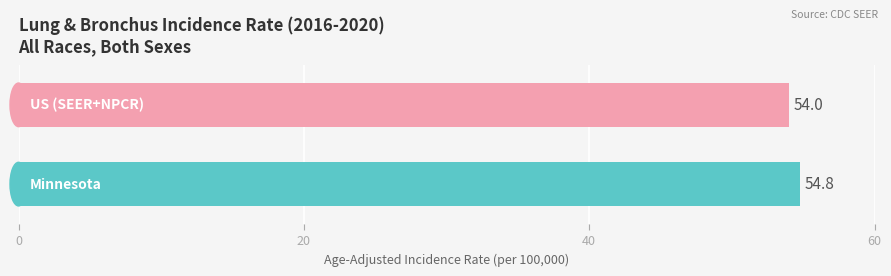

What is the difference between the maximum and minimum values?

0.8